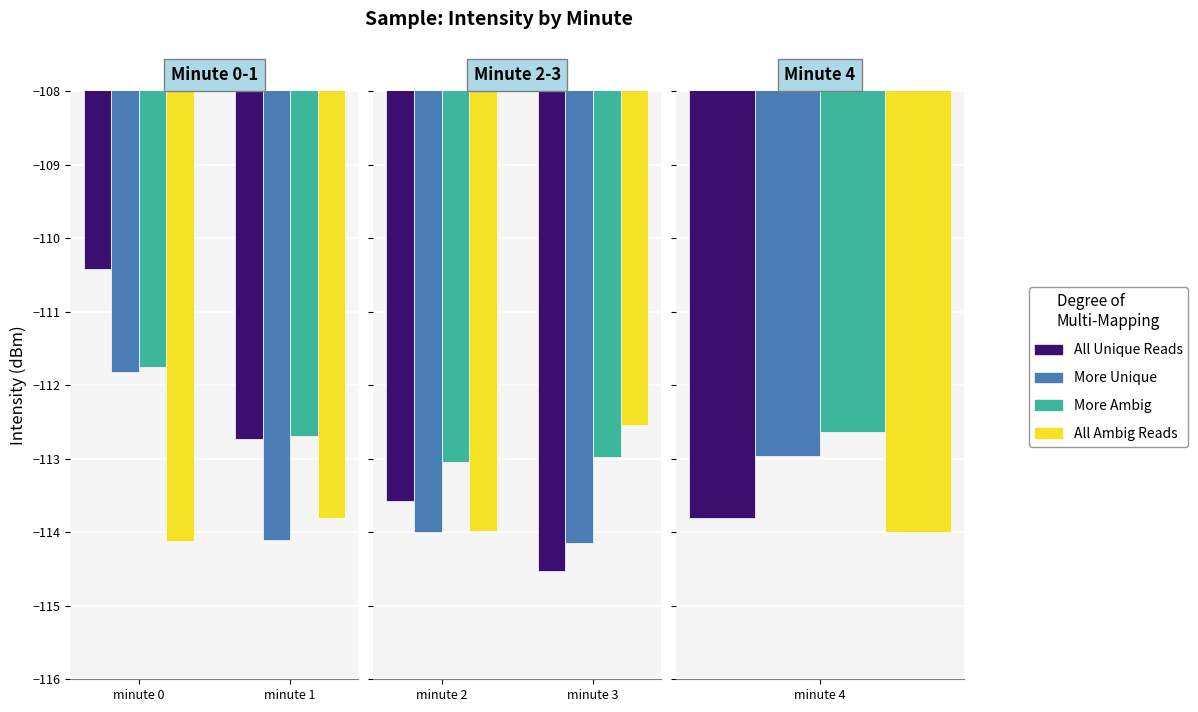

Between minute 2 and minute 3, which is larger?

minute 2